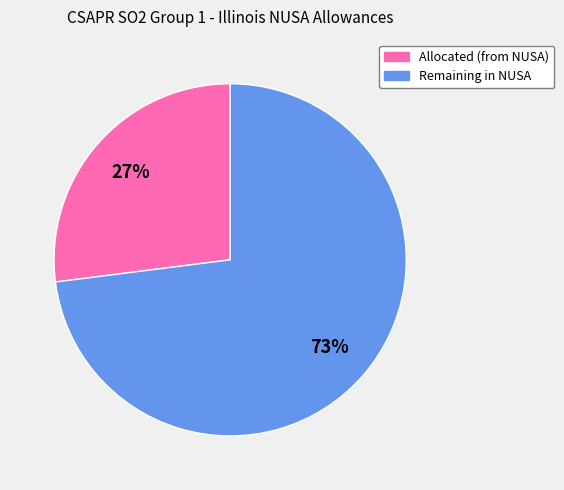

To the nearest percent, what is the average slice percentage?

50%